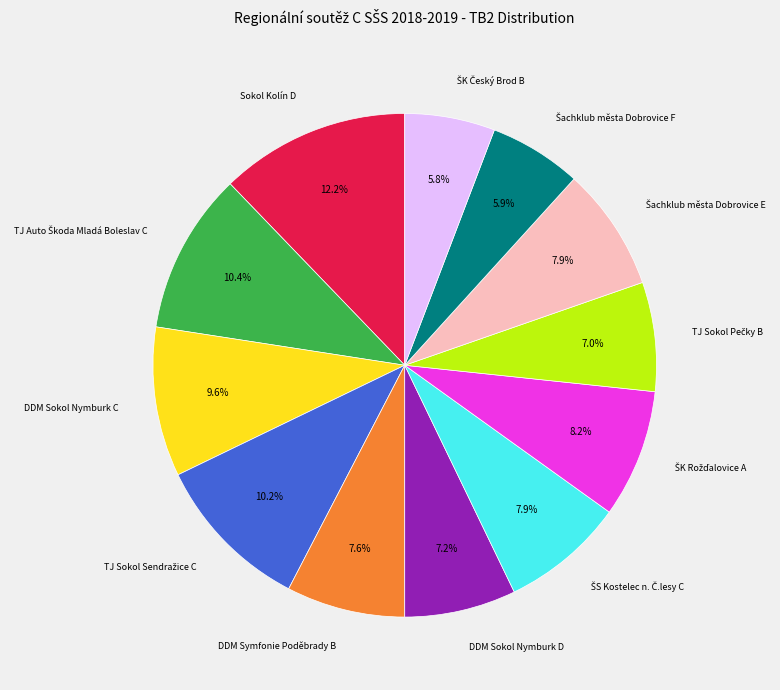

Is there any slice that represents more than half of the pie?

No